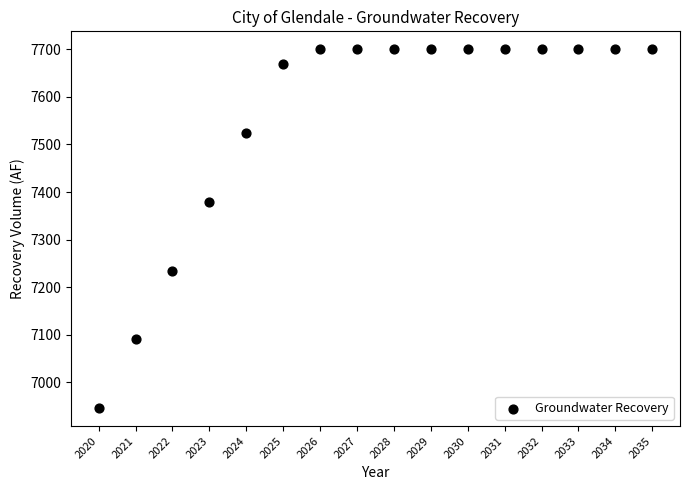

What is the range of Y values (max minus min)?

754